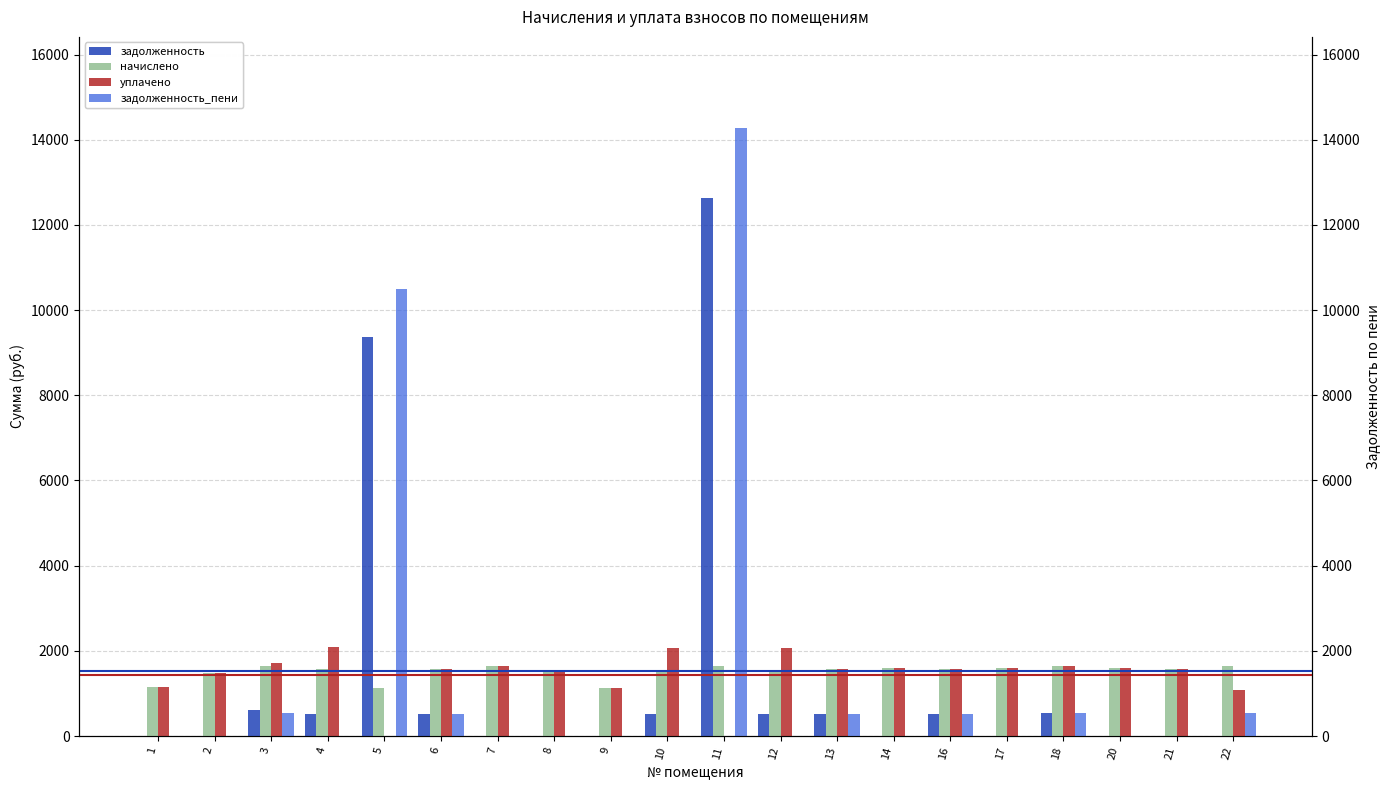

What is the total value across all series at 17?

3200.5